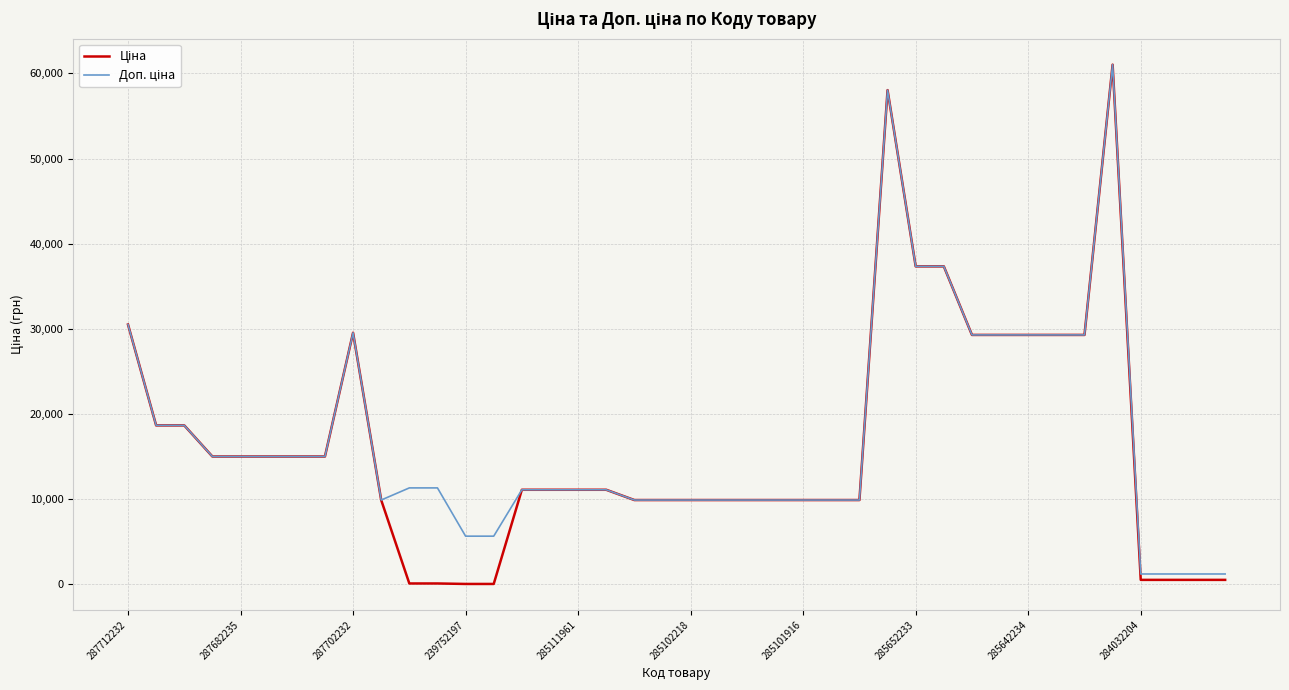

What is the greatest value displayed?

61024.7